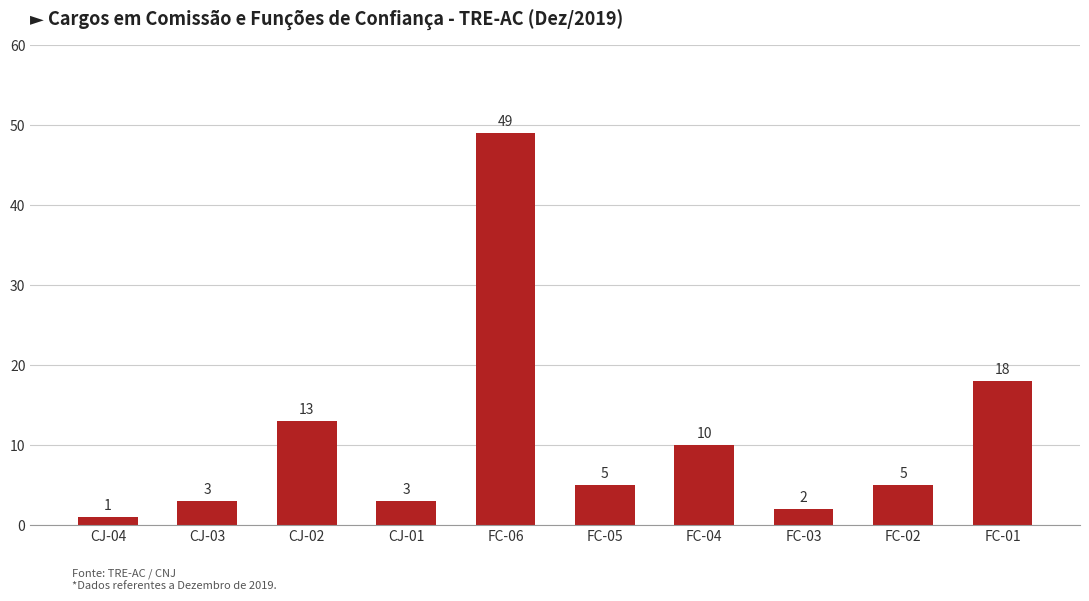

What is the sum of all values?

109